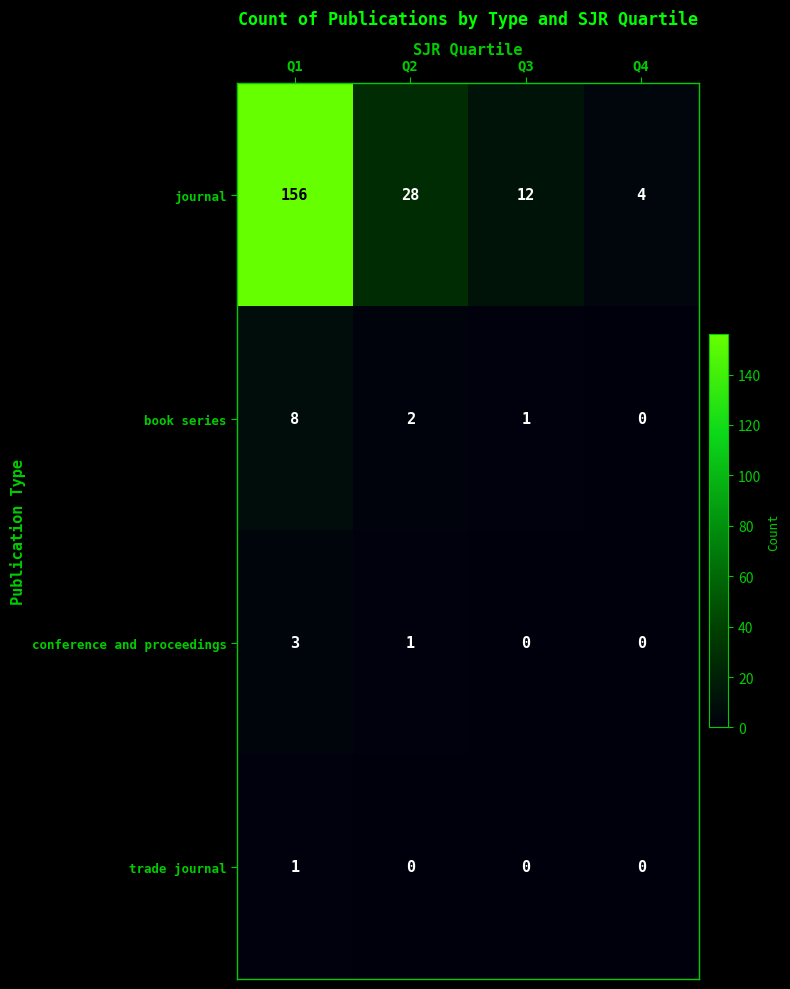

How many conference and proceedings values are between 0 and 3?

4